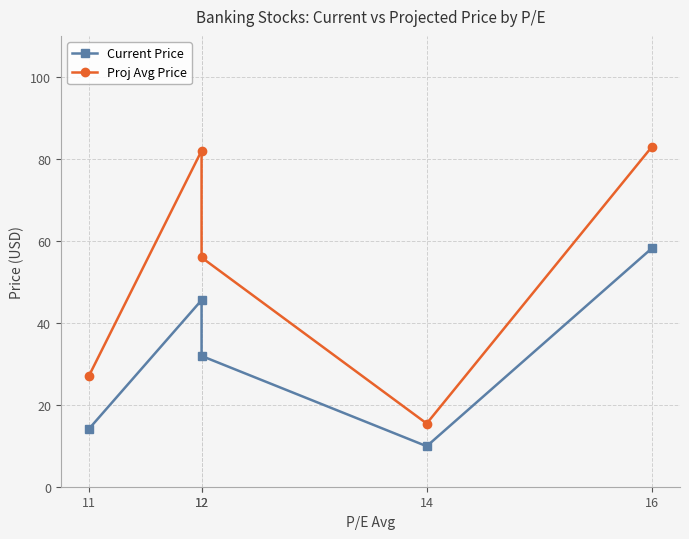

What is the value of the Current Price point at the 1st from the left?

14.1